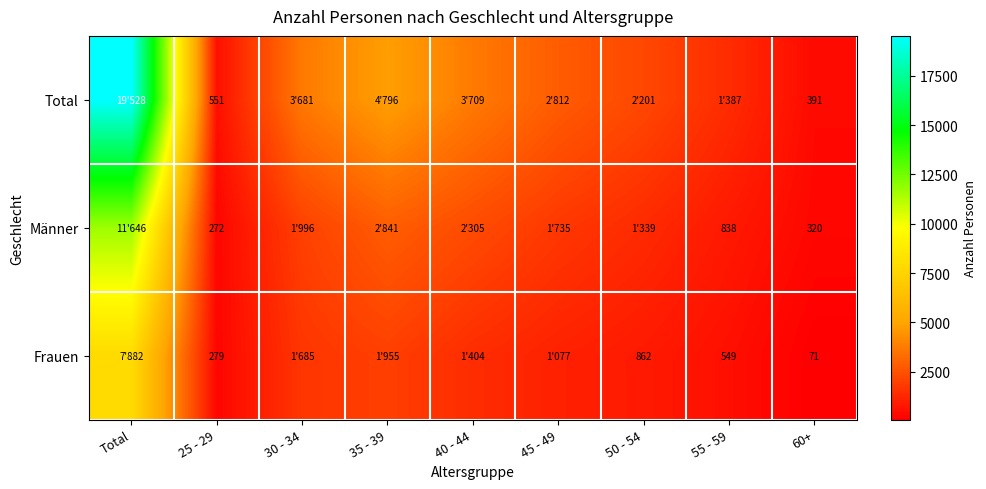

Rank the series at 25 - 29 from lowest to highest value.

Männer, Frauen, Total